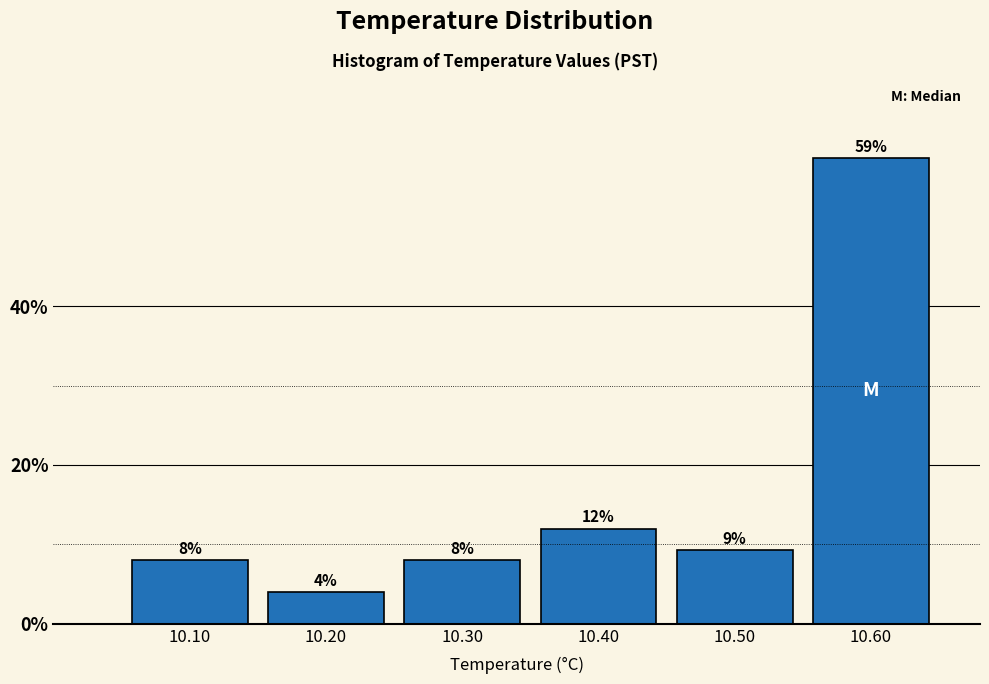

What is the sum of the values at 10.30 and 10.40?

20.0